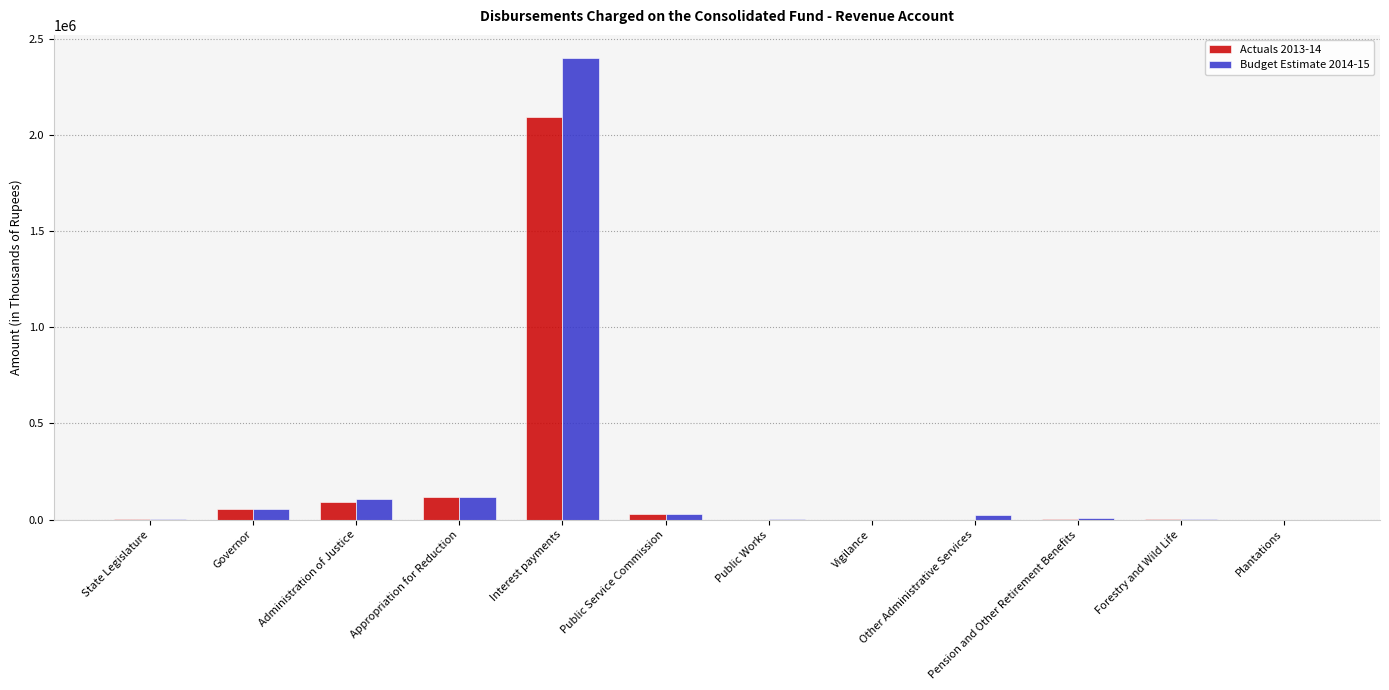

Is the value of Budget Estimate 2014-15 at Governor greater than the value of Actuals 2013-14 at State Legislature?

Yes